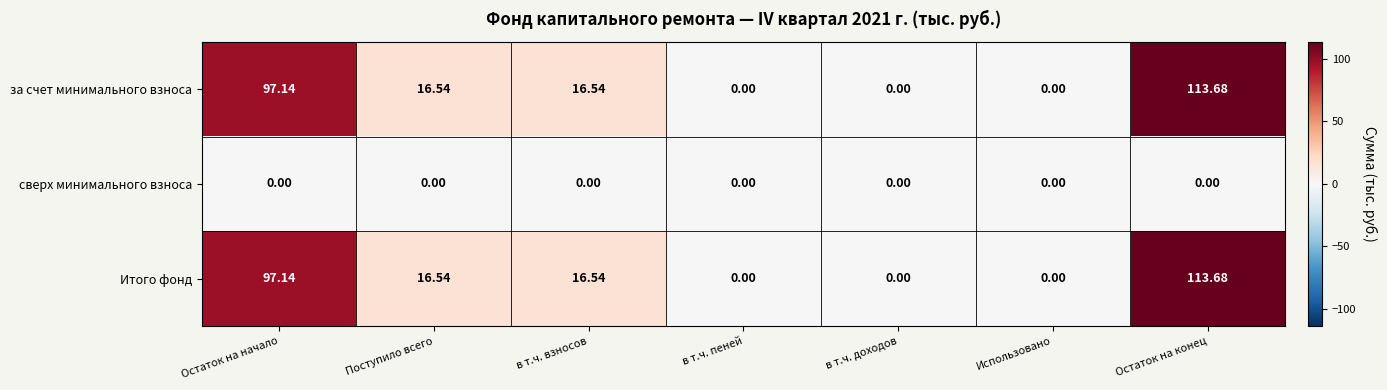

Is the value of Итого фонд at Поступило всего greater than the value of за счет минимального взноса at Использовано?

Yes